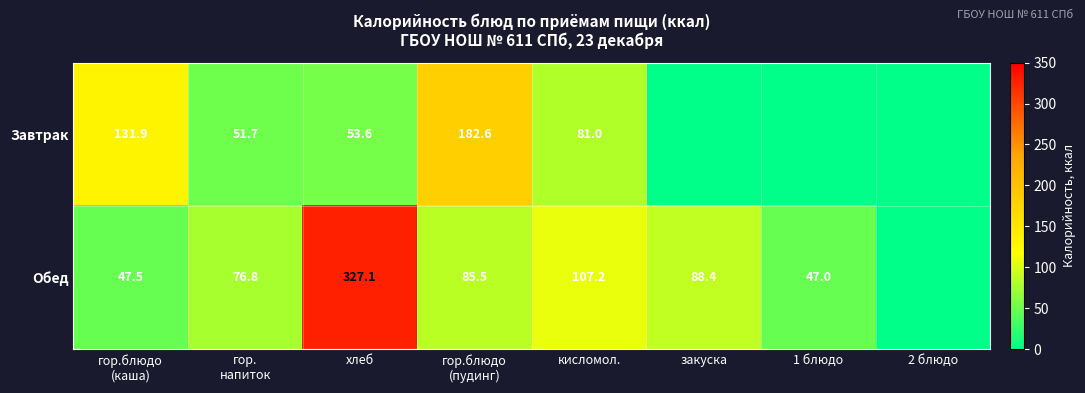

At хлеб, list the series in order from largest to smallest.

Обед, Завтрак